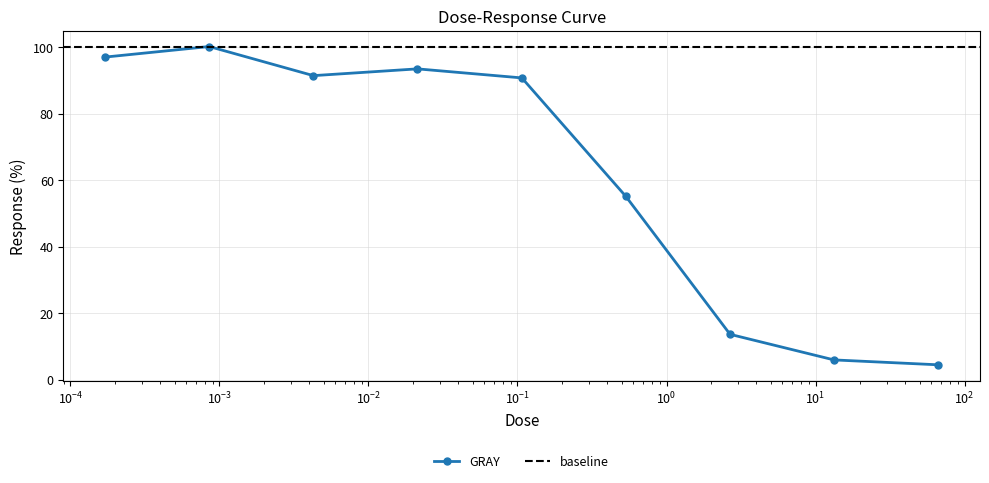

The value at 13.3 is 5.9. True or false?

True